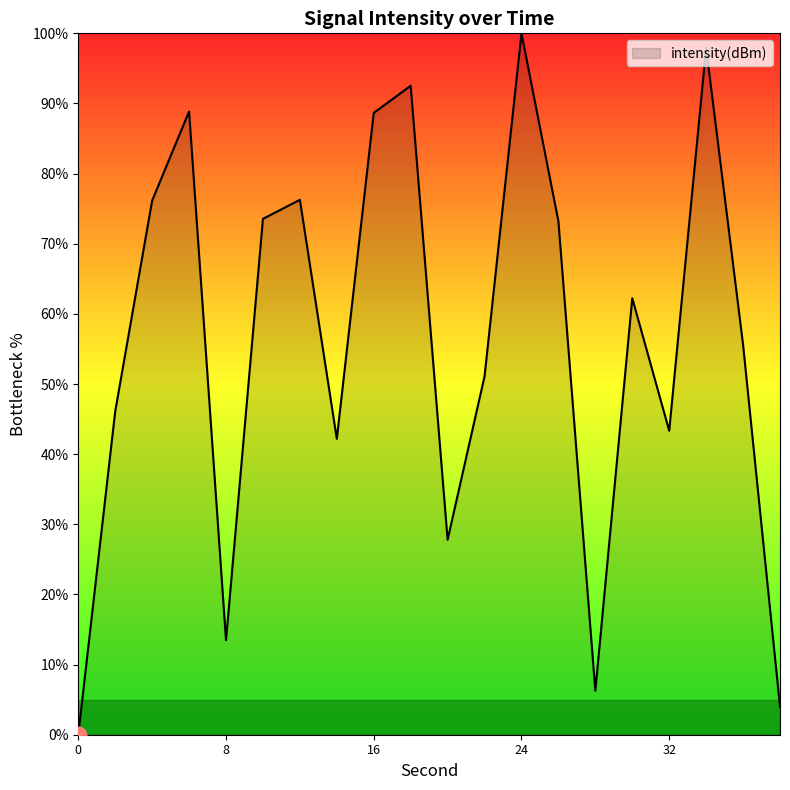

What is the difference between the maximum and minimum values?

100.0